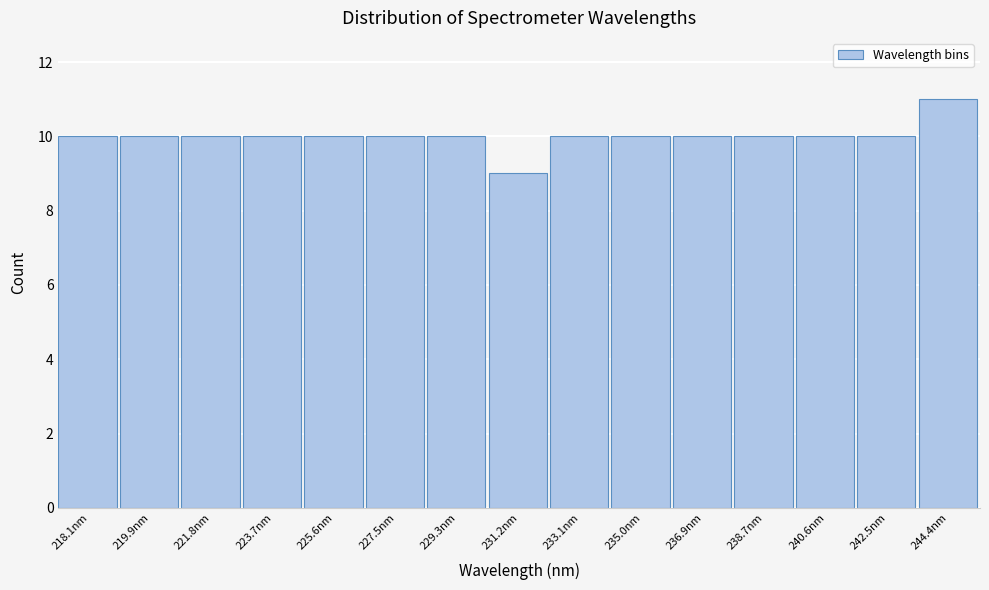

Reading left to right, extract all data points from this chart.

10	10	10	10	10	10	10	9	10	10	10	10	10	10	11